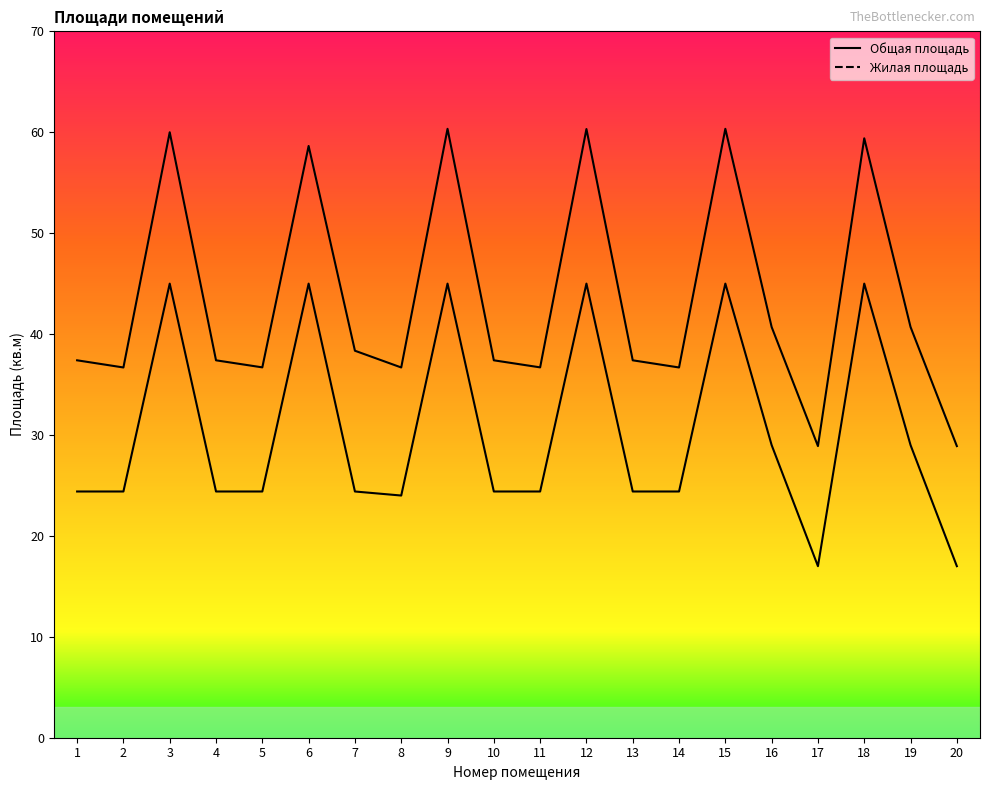

Reading right to left, extract all data points from this chart.

Общая площадь (линия): 20=28.9	19=40.7	18=59.4	17=28.9	16=40.7	15=60.3	14=36.7	13=37.4	12=60.3	11=36.7	10=37.4	9=60.3	8=36.7	7=38.4	6=58.6	5=36.7	4=37.4	3=60.0	2=36.7	1=37.4
Жилая площадь (линия): 20=17.0	19=29.0	18=45.0	17=17.0	16=29.0	15=45.0	14=24.4	13=24.4	12=45.0	11=24.4	10=24.4	9=45.0	8=24.0	7=24.4	6=45.0	5=24.4	4=24.4	3=45.0	2=24.4	1=24.4